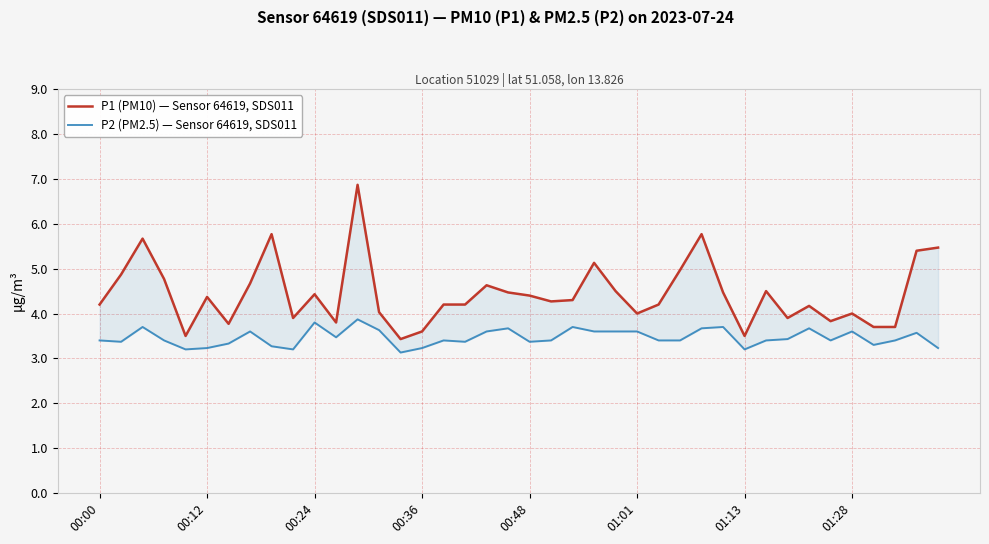

True or false: P1 (PM10) — Sensor 64619, SDS011 and P2 (PM2.5) — Sensor 64619, SDS011 cross at least once.

False